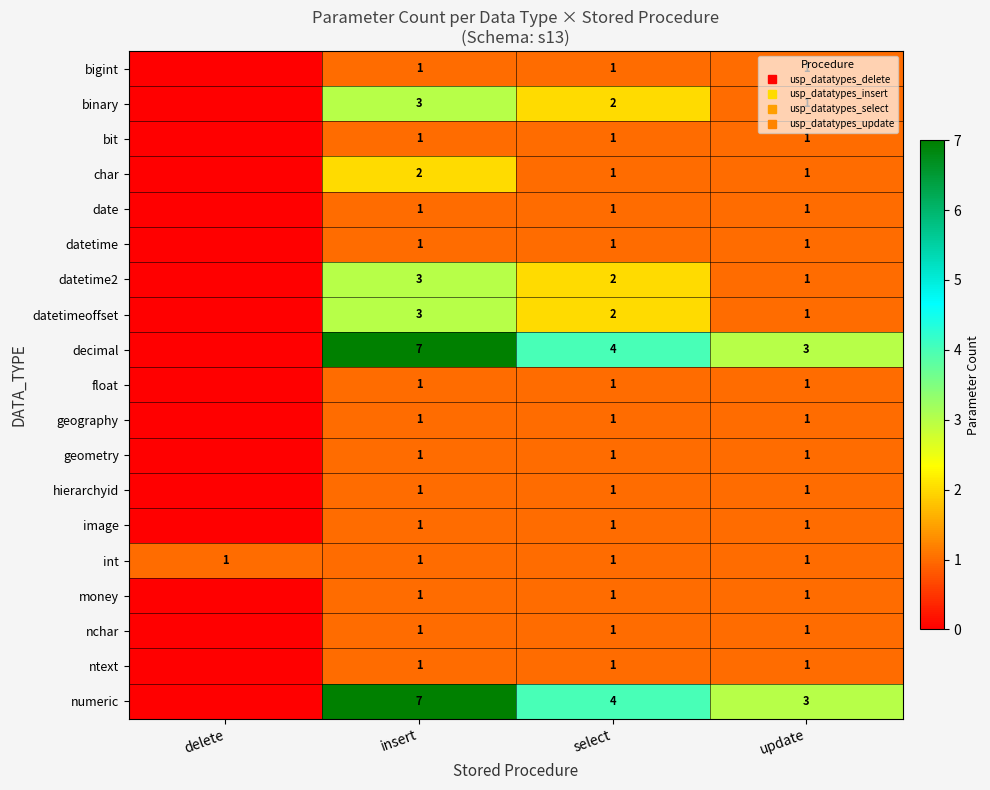

Rank the series by their maximum value, from lowest to highest.

bigint, bit, date, datetime, float, geography, geometry, hierarchyid, image, int, money, nchar, ntext, char, binary, datetime2, datetimeoffset, decimal, numeric